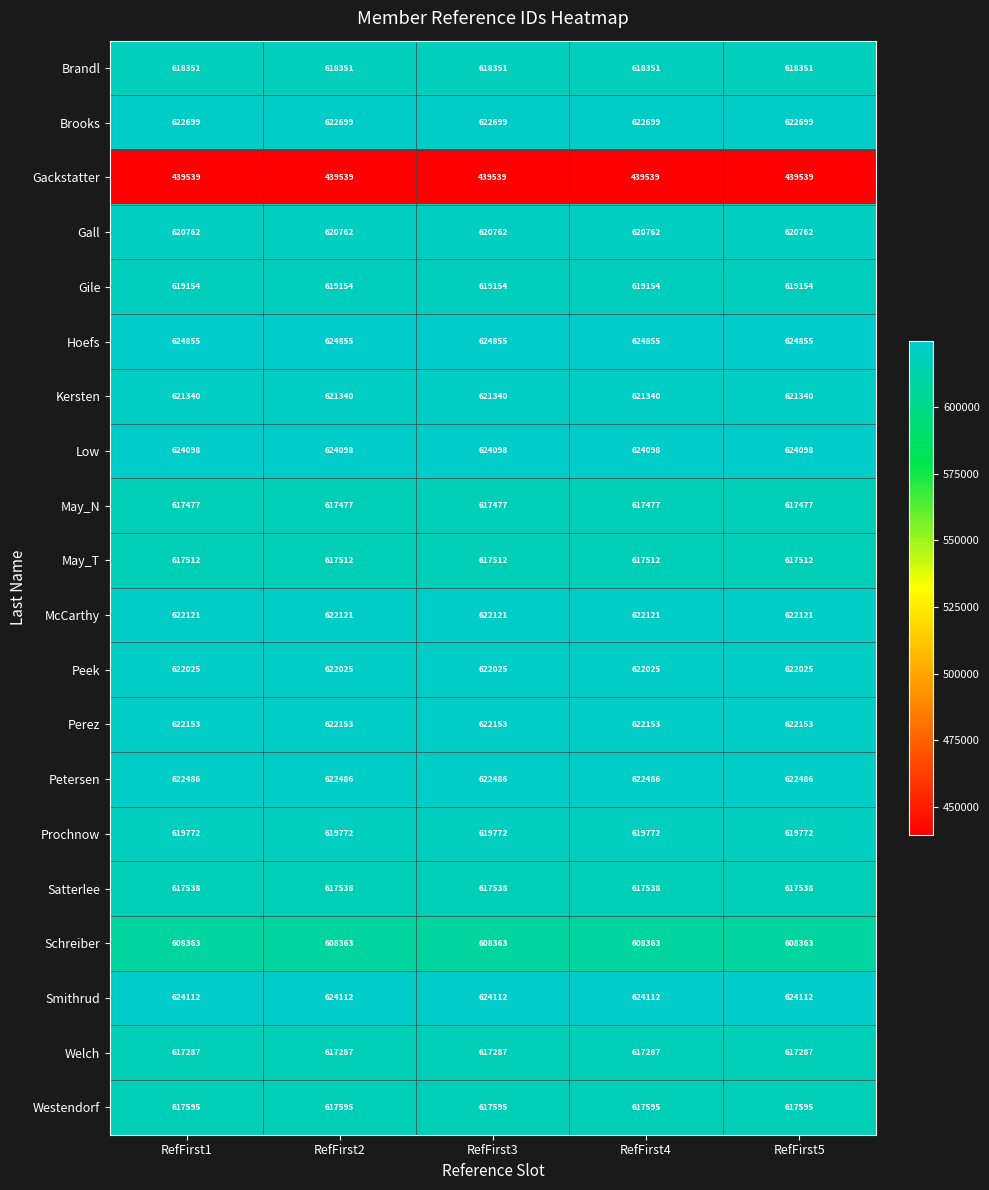

What is the sum of all May_N values?

3087385